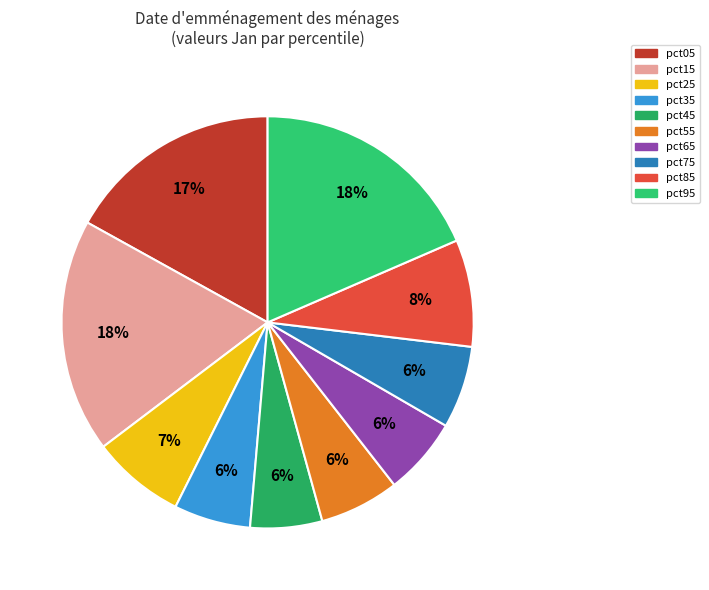

Count the number of slices in the pie.

10